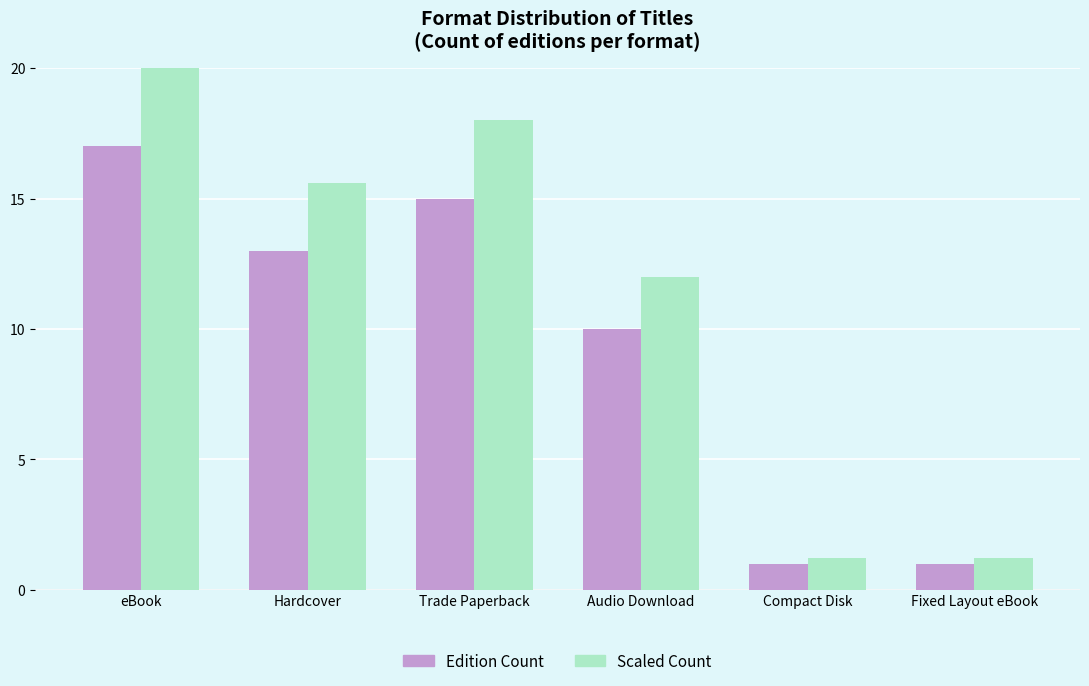

What is the value of the Edition Count bar at the 6th from the left?

1.0